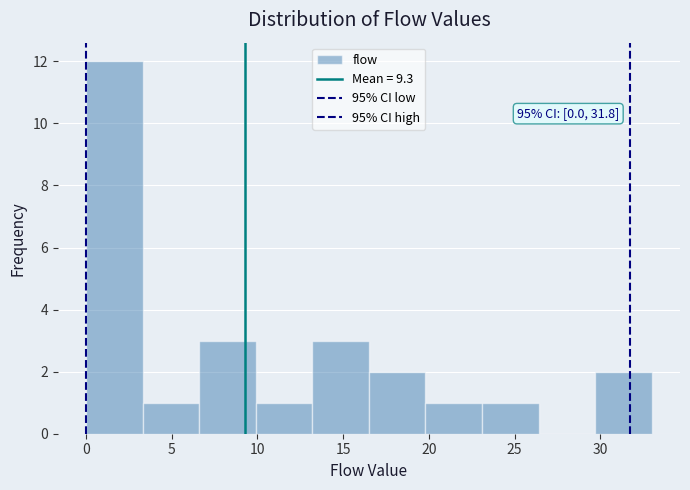

Over which range of the x-axis is the bar tallest?

0.0 to 3.3